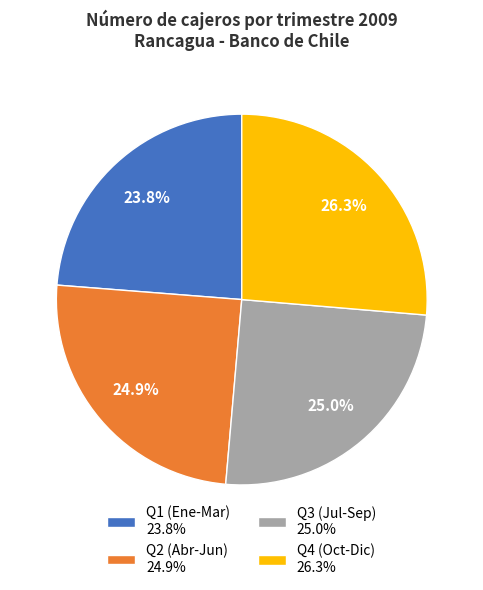

How many segments does this pie chart have?

4